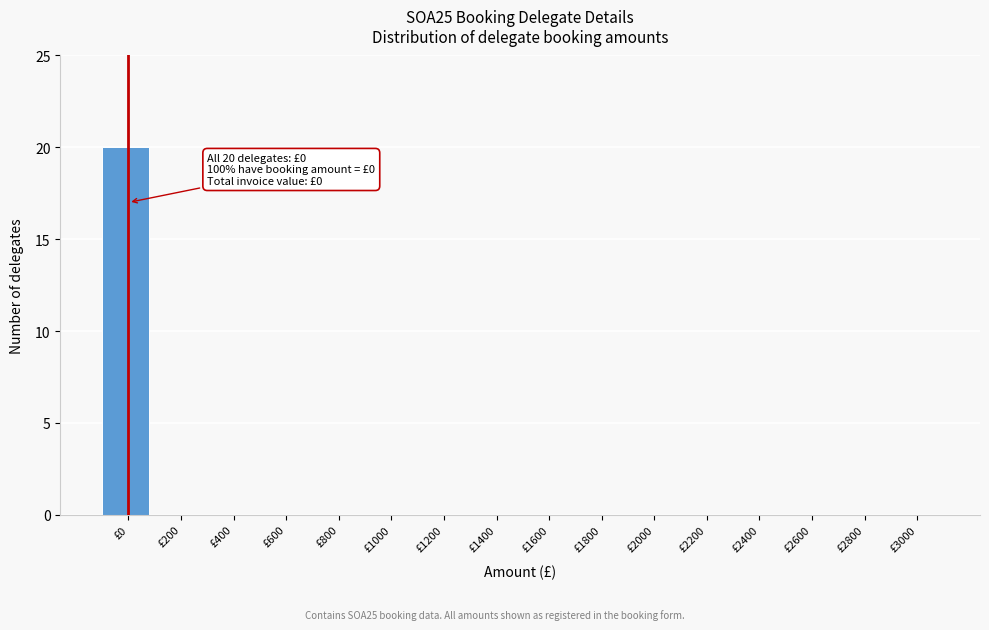

Reading left to right, list all the values displayed in this chart.

£0=20	£200=0	£400=0	£600=0	£800=0	£1000=0	£1200=0	£1400=0	£1600=0	£1800=0	£2000=0	£2200=0	£2400=0	£2600=0	£2800=0	£3000=0